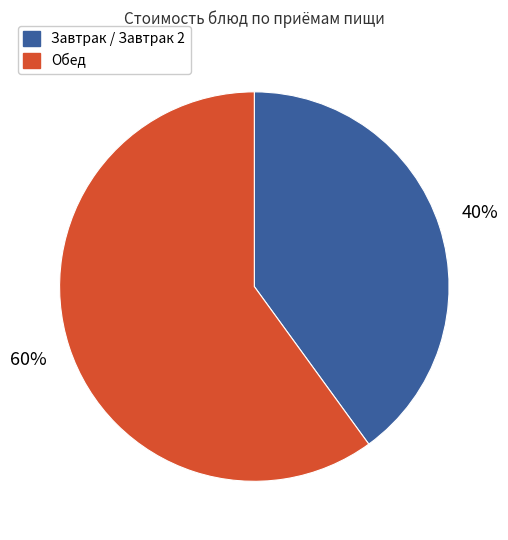

True or false: Обед accounts for 60% of the total.

True